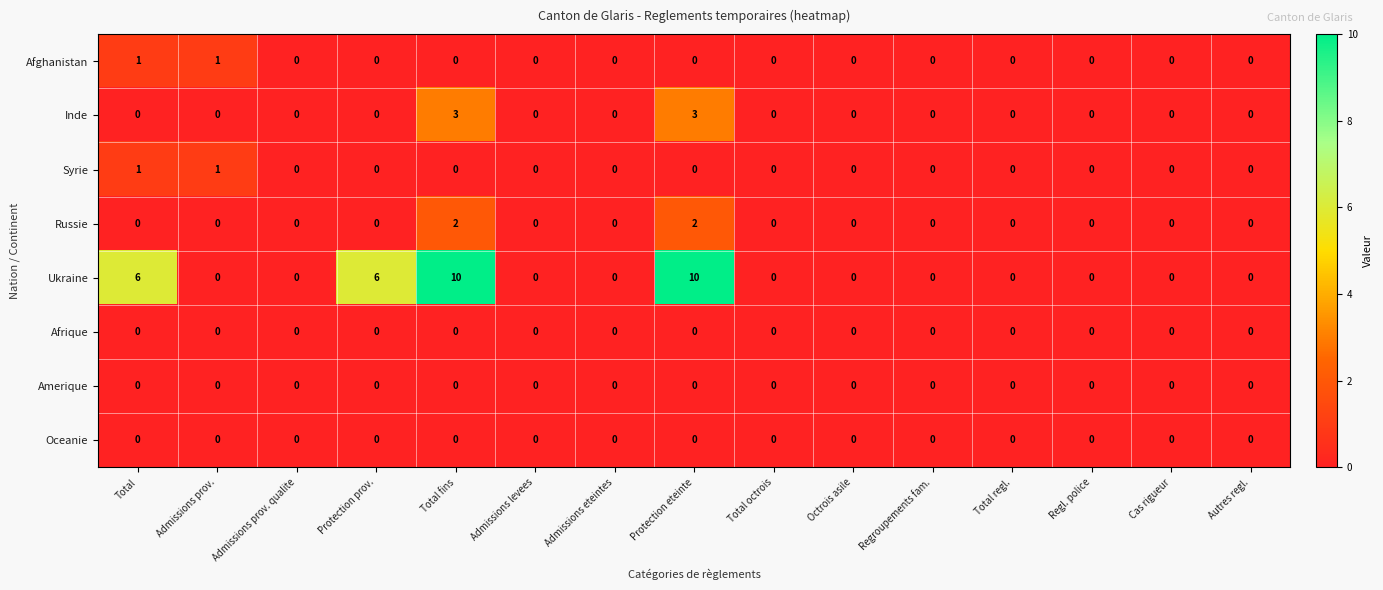

Which series has the largest total across all categories?

Ukraine